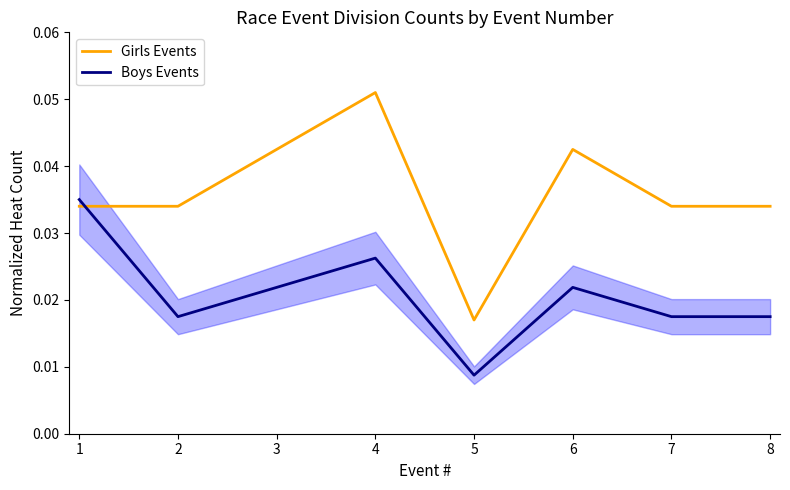

What is the maximum value shown in the chart?

0.1